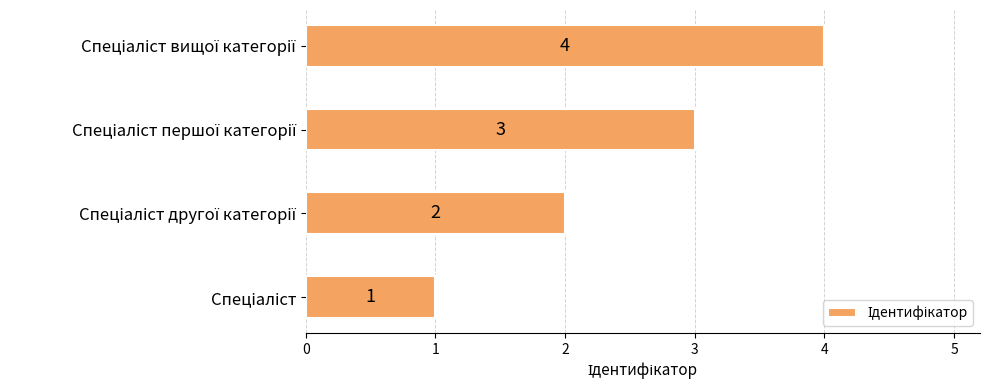

How many bars are there in total?

4